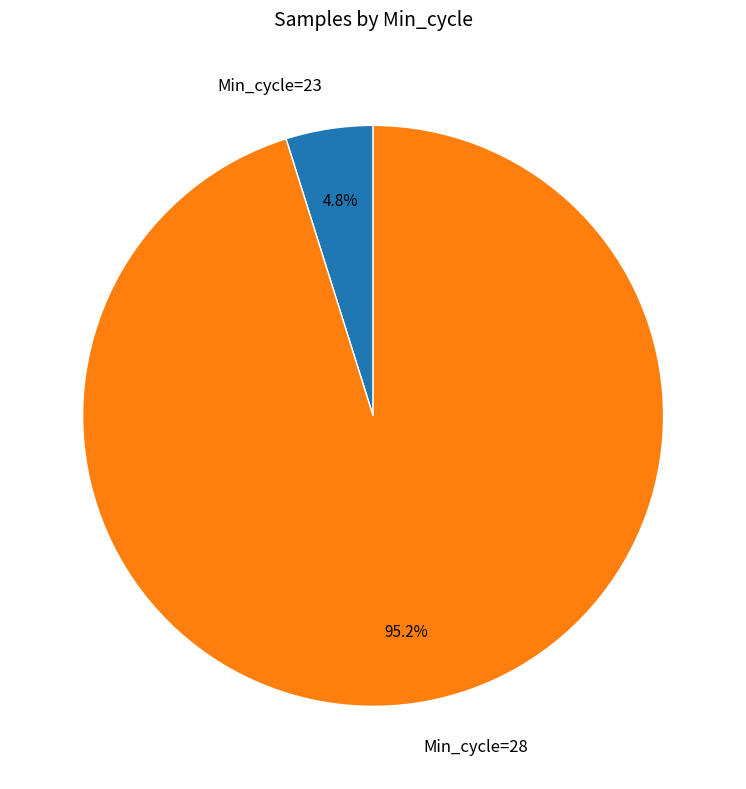

Which has a higher value, Min_cycle=23 or Min_cycle=28?

Min_cycle=28